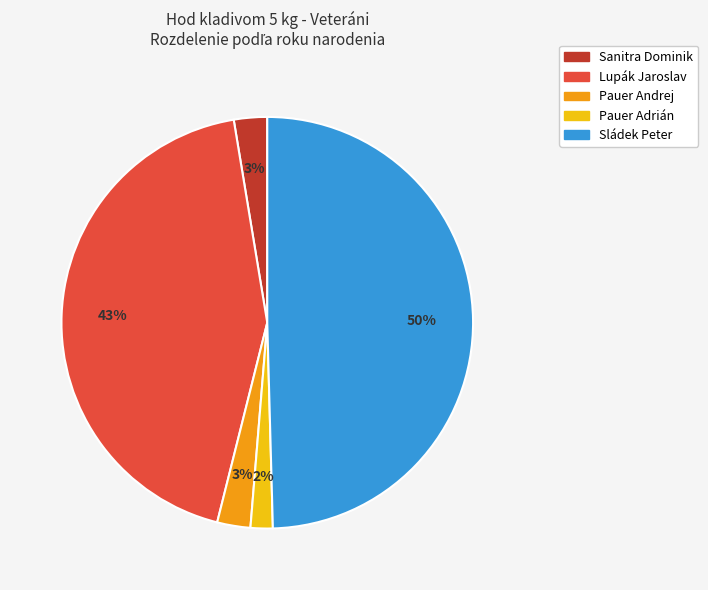

To the nearest percent, what is the average slice percentage?

20%